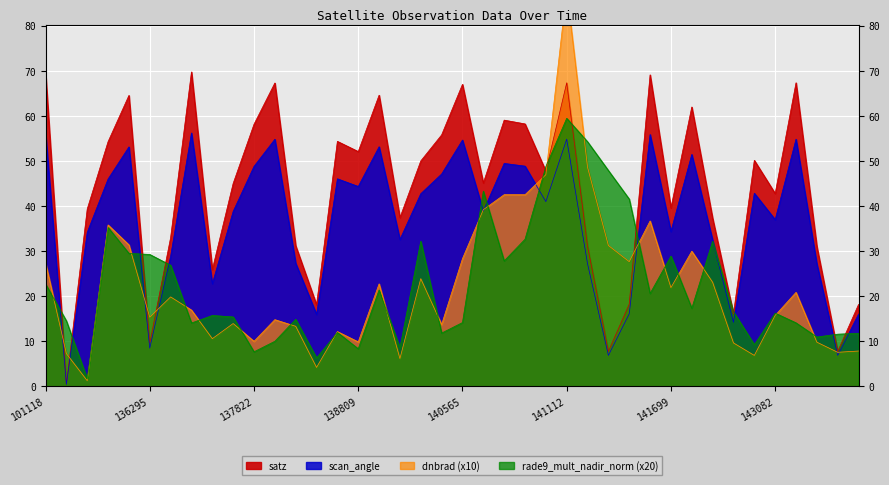

The value of rade9_mult_nadir_norm at 144246 is 14.1. True or false?

True